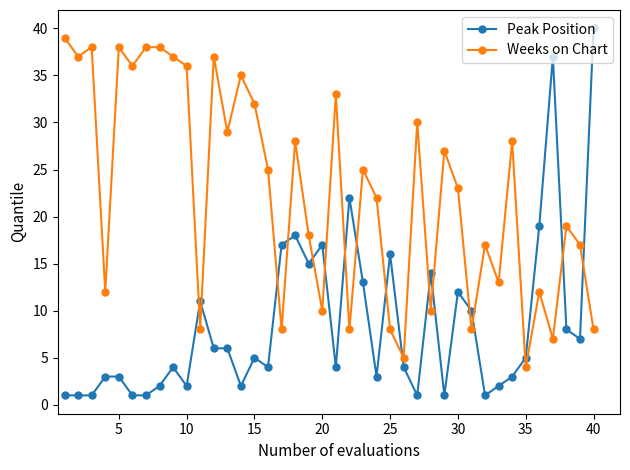

After their last crossing, which series has the higher values: Peak Position or Weeks on Chart?

Peak Position